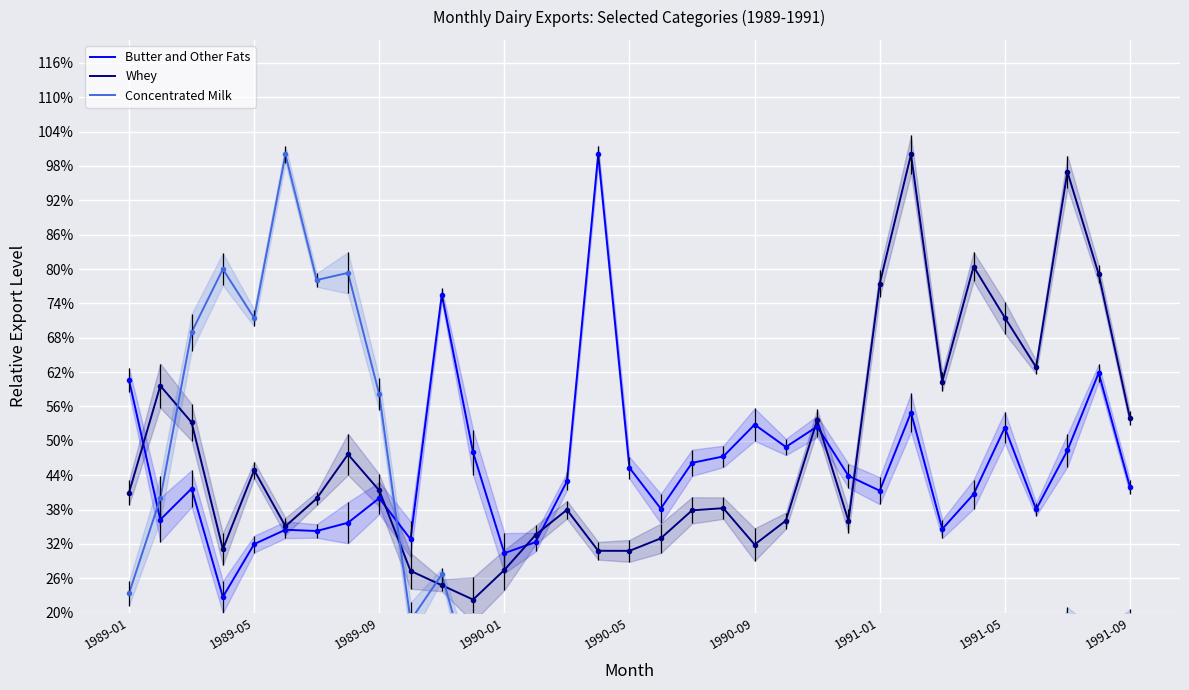

How many values in the Concentrated Milk series exceed 7?

18